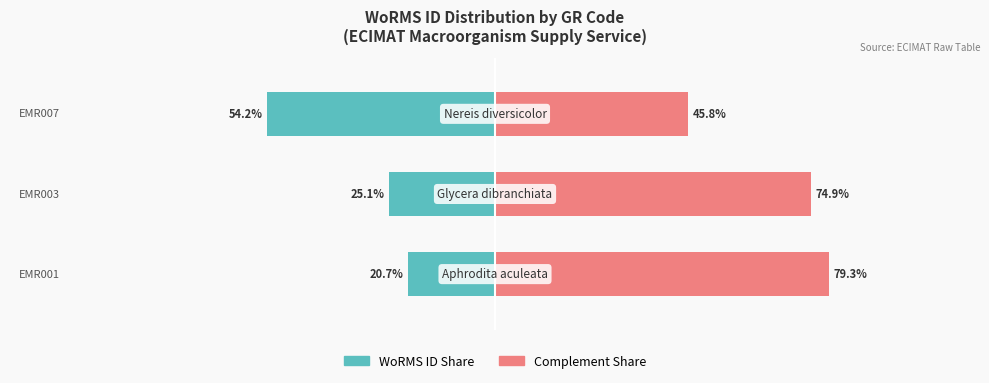

What is the maximum value shown in the chart?

79.3